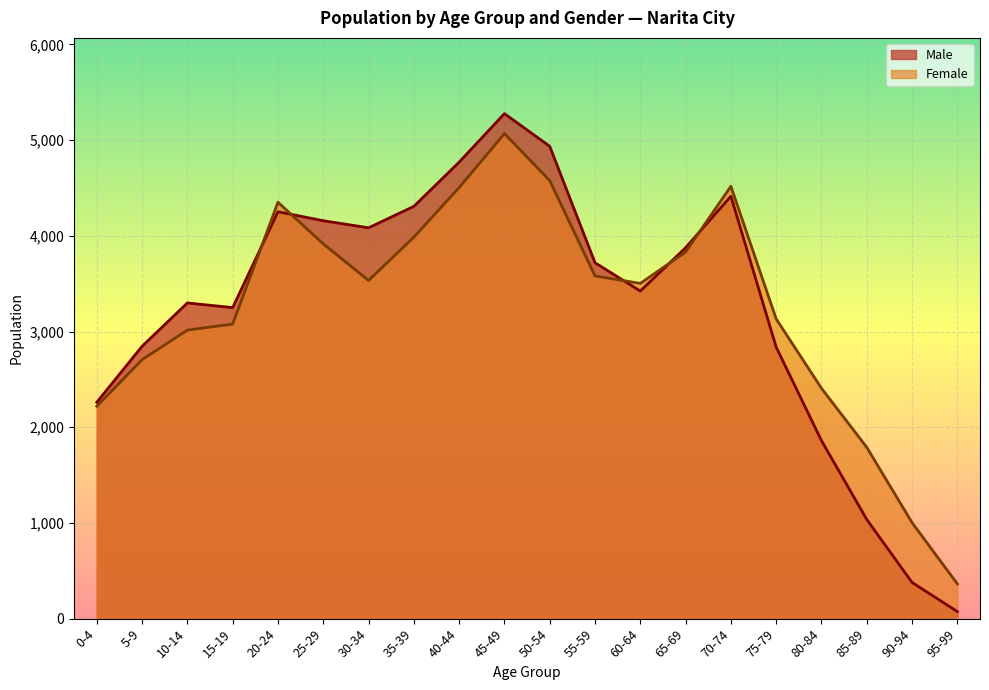

What is the lowest value of the Female series?

363